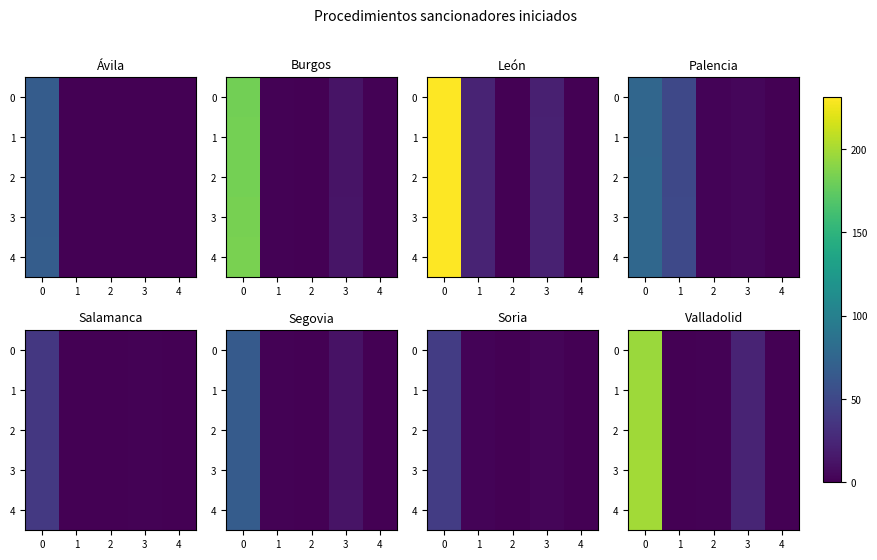

How many values in the 4 series are below 1?

2